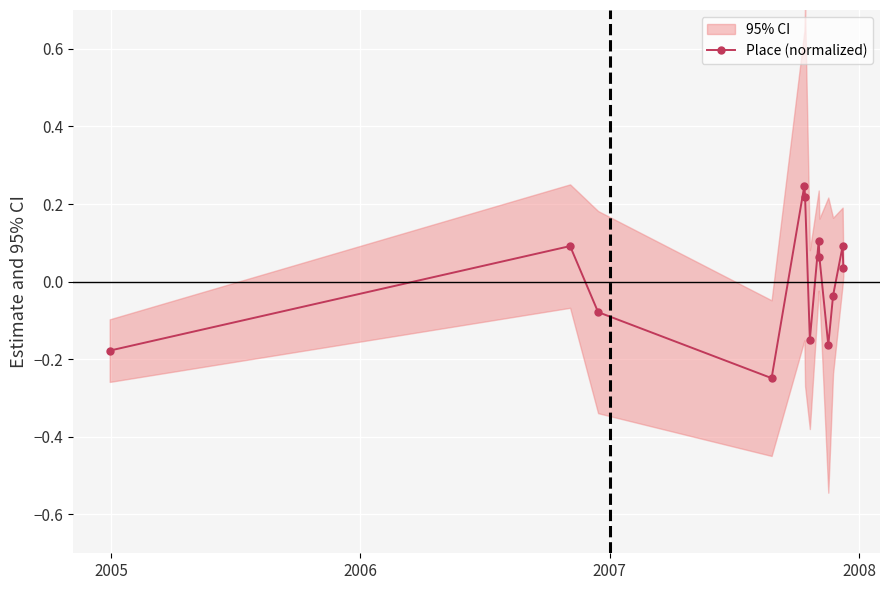

How many interior local peaks does the Place (normalized) series have?

4